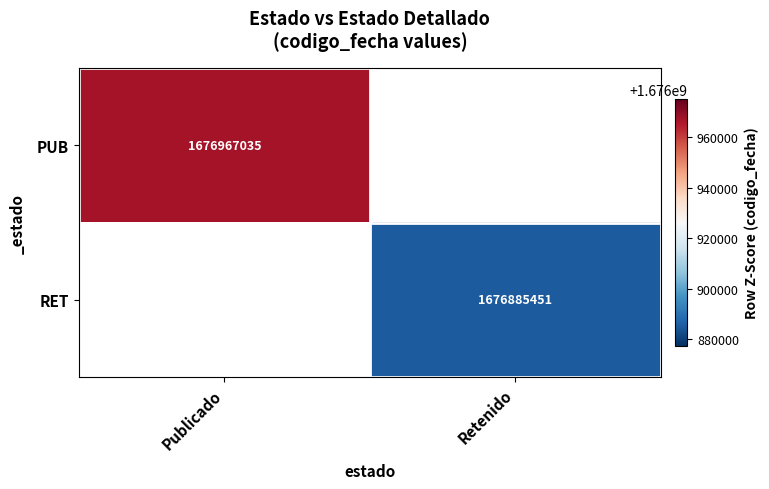

The value of RET at Retenido is 1676885451. True or false?

True